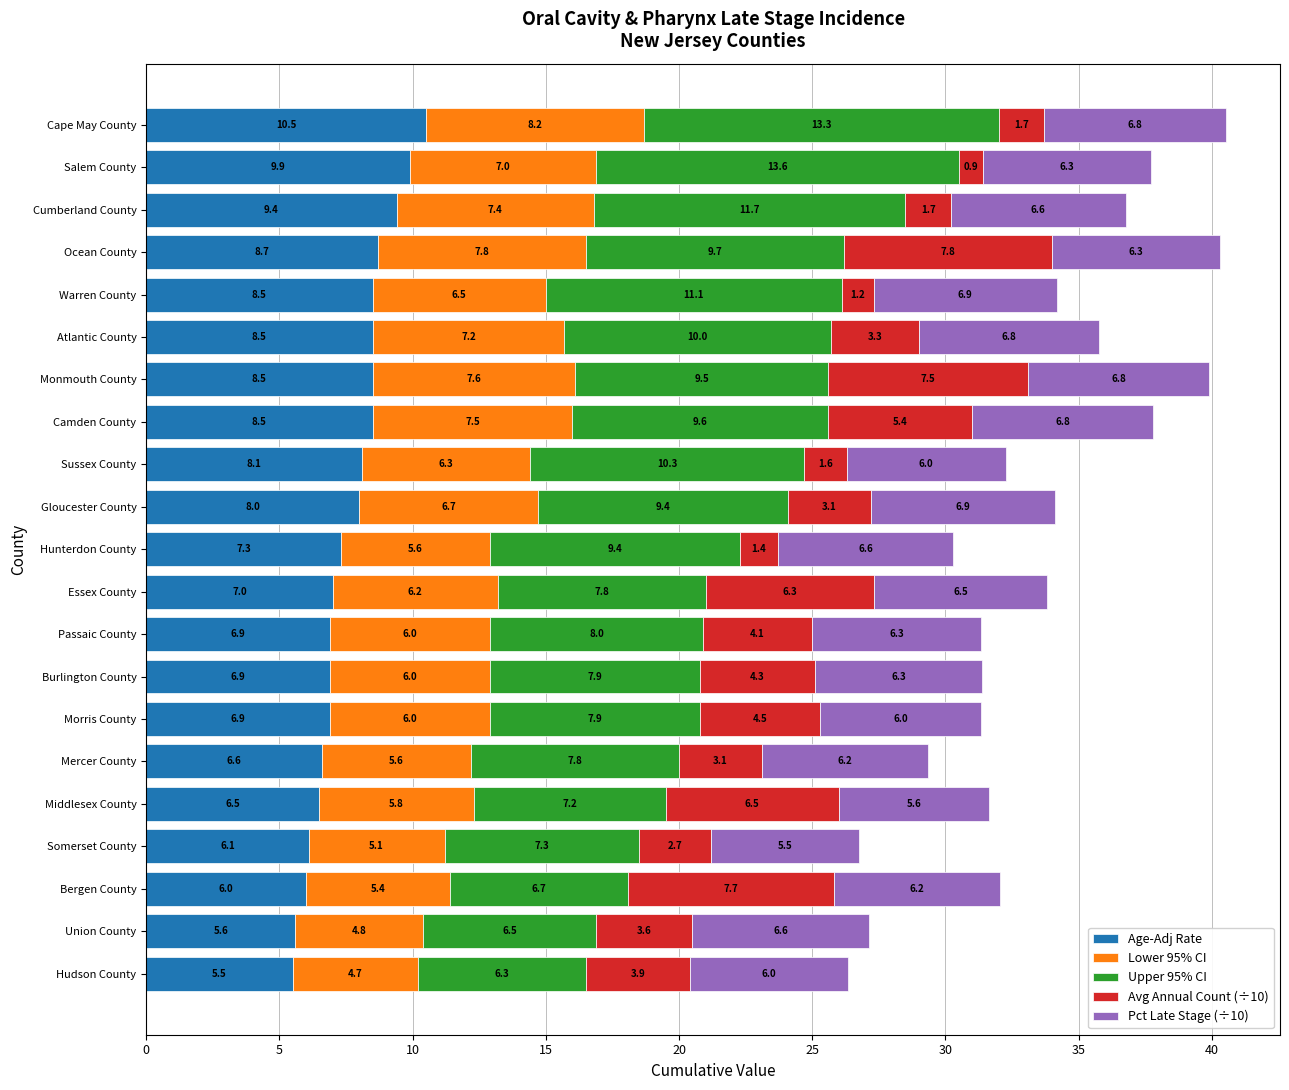

At which category is the sum across all series the highest?

Cape May County